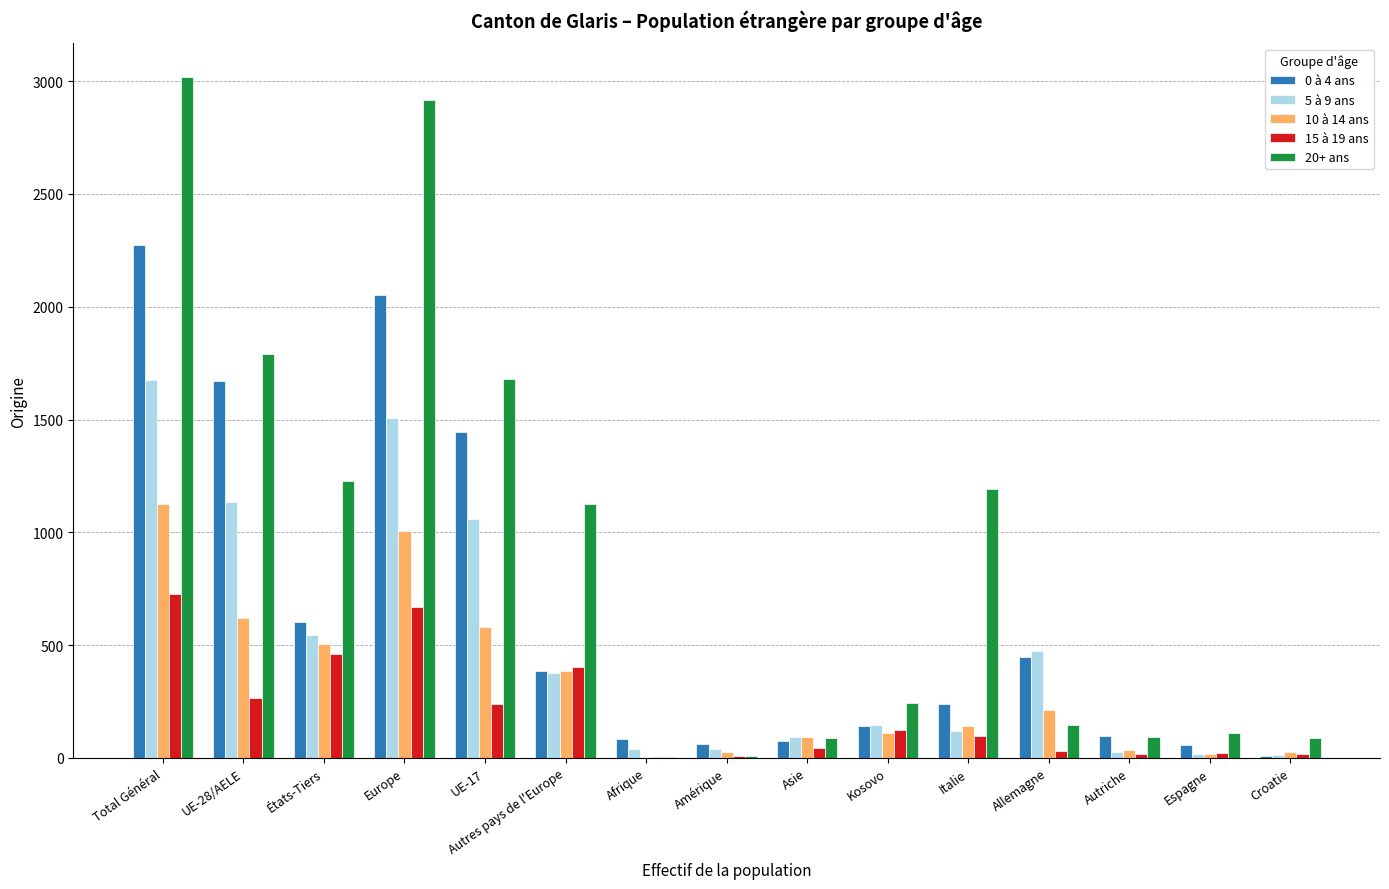

Does the chart contain stacked bars?

No